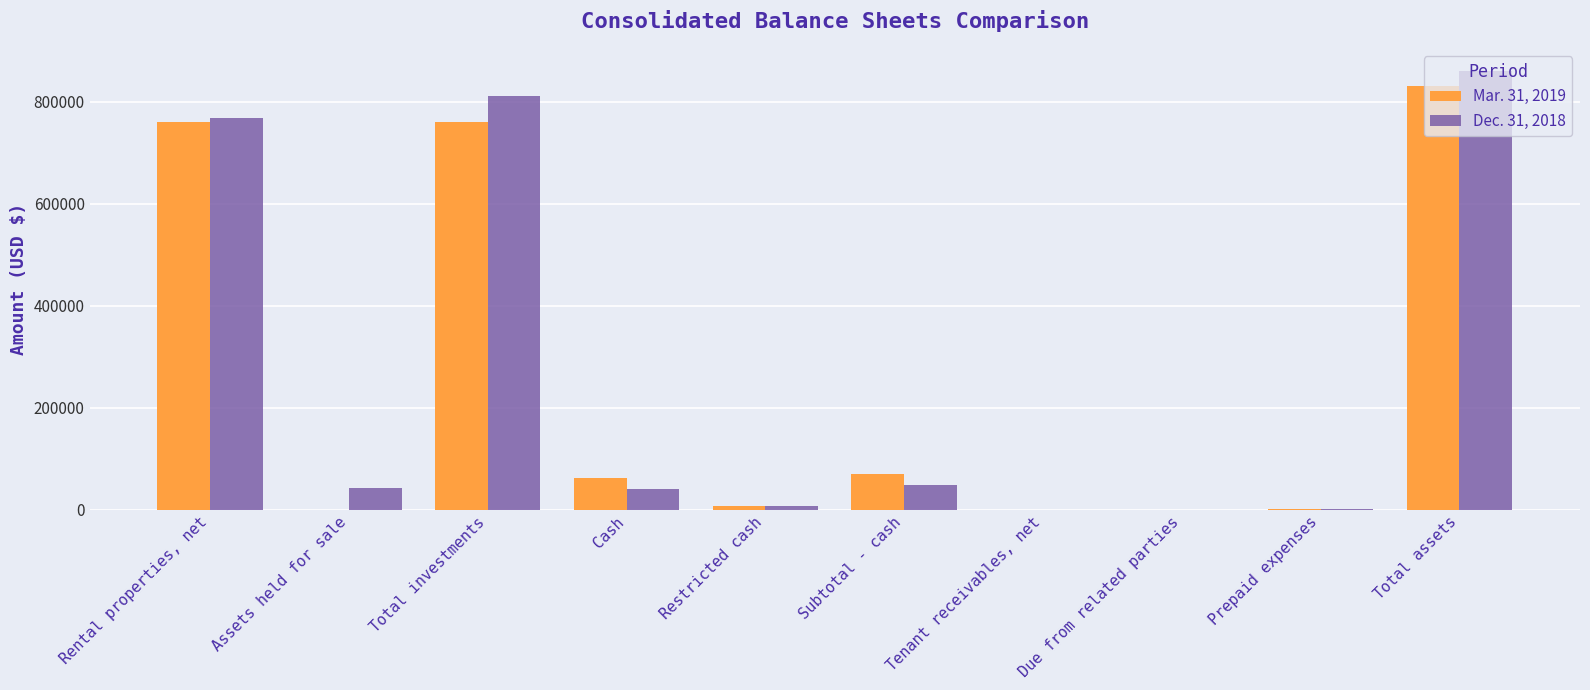

What is the maximum value shown in the chart?

860728